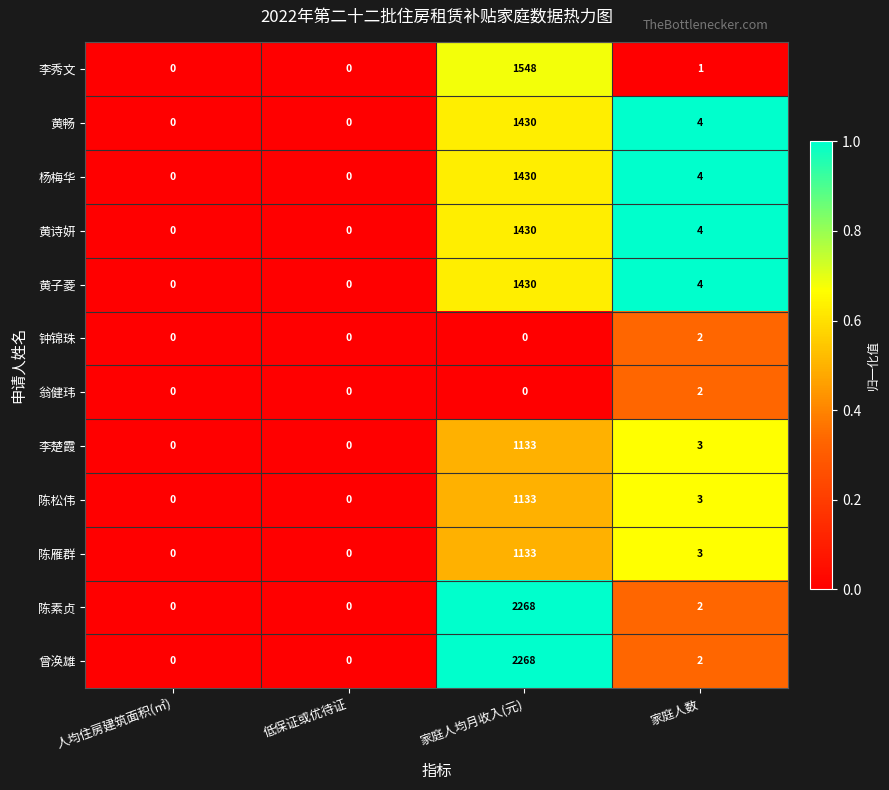

At which category is the sum across all series the highest?

家庭人均月收入(元)